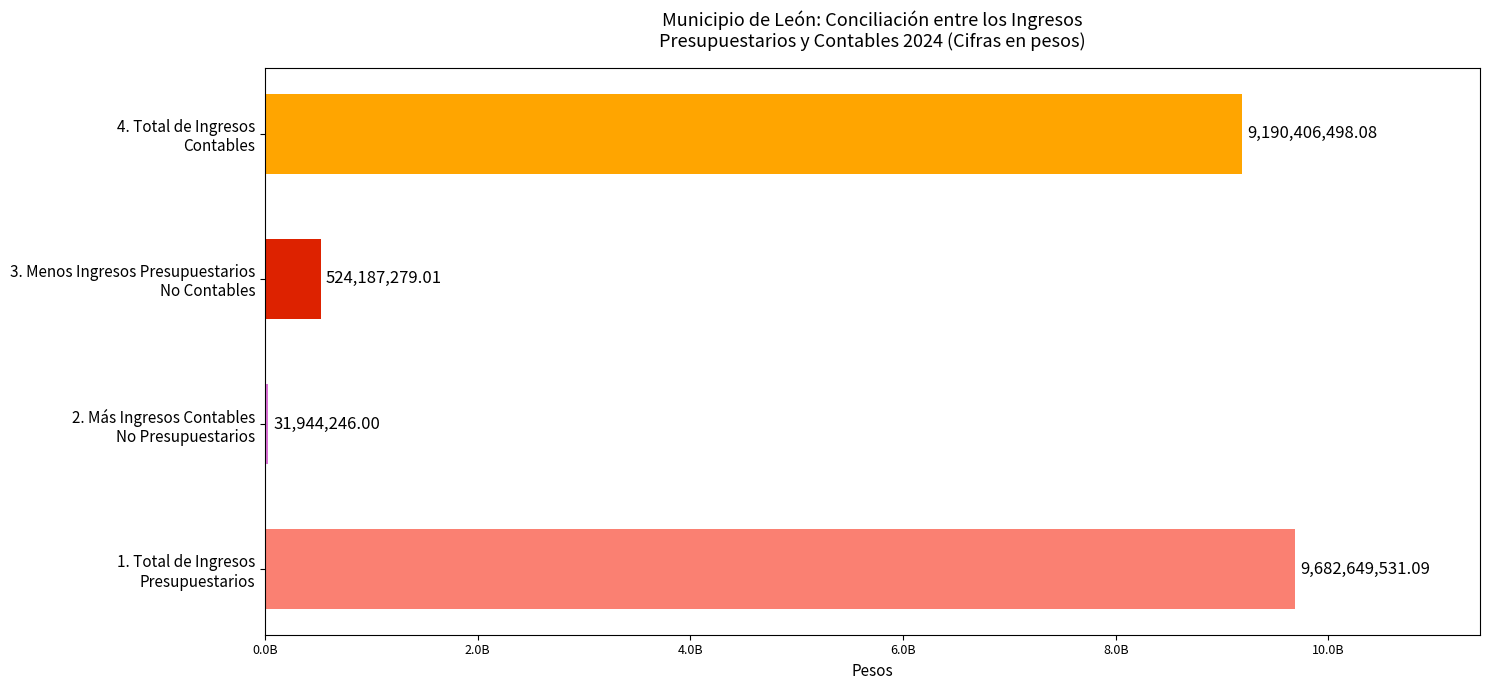

Which has a higher value, 2. Más Ingresos Contables
No Presupuestarios or 1. Total de Ingresos
Presupuestarios?

1. Total de Ingresos
Presupuestarios